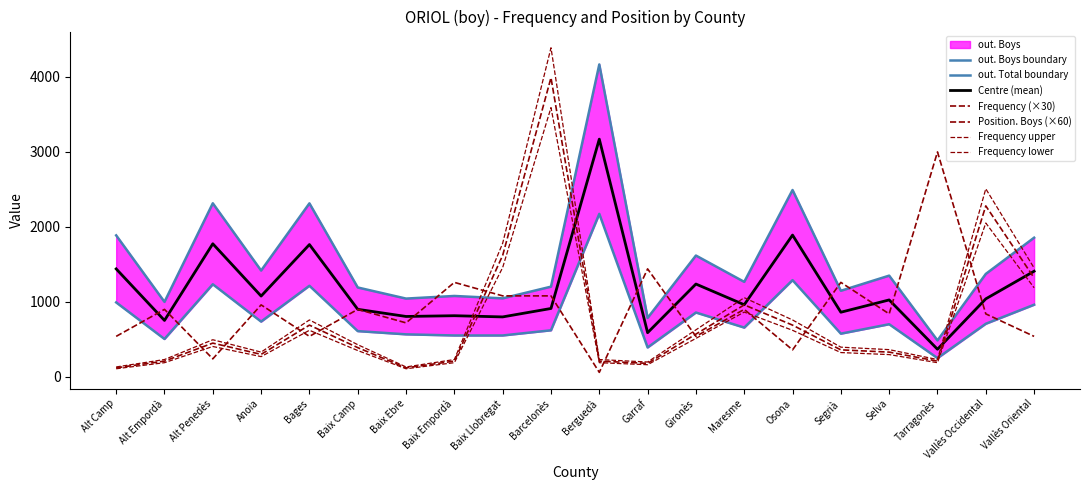

What position from the right is Barcelonès?

11